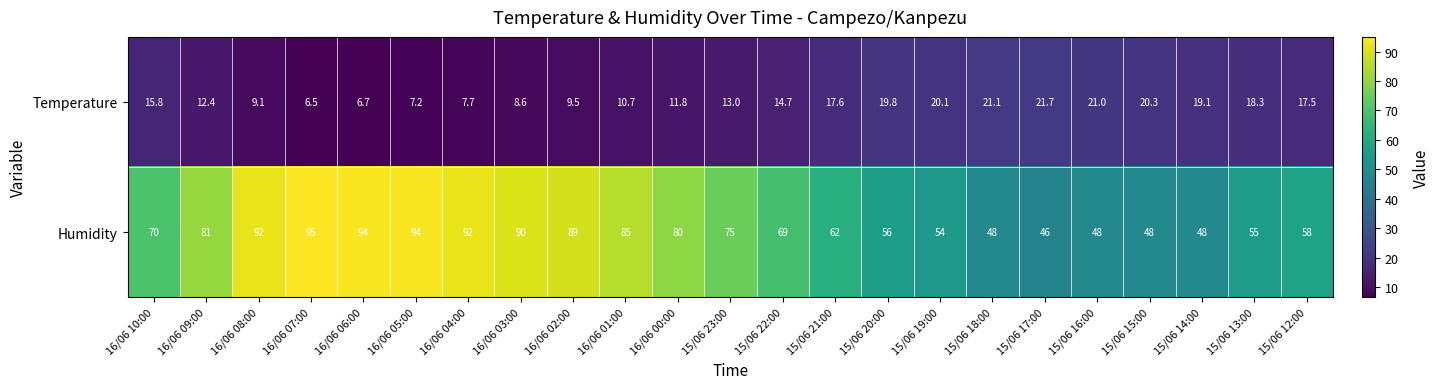

Which series has the largest total across all categories?

Humidity